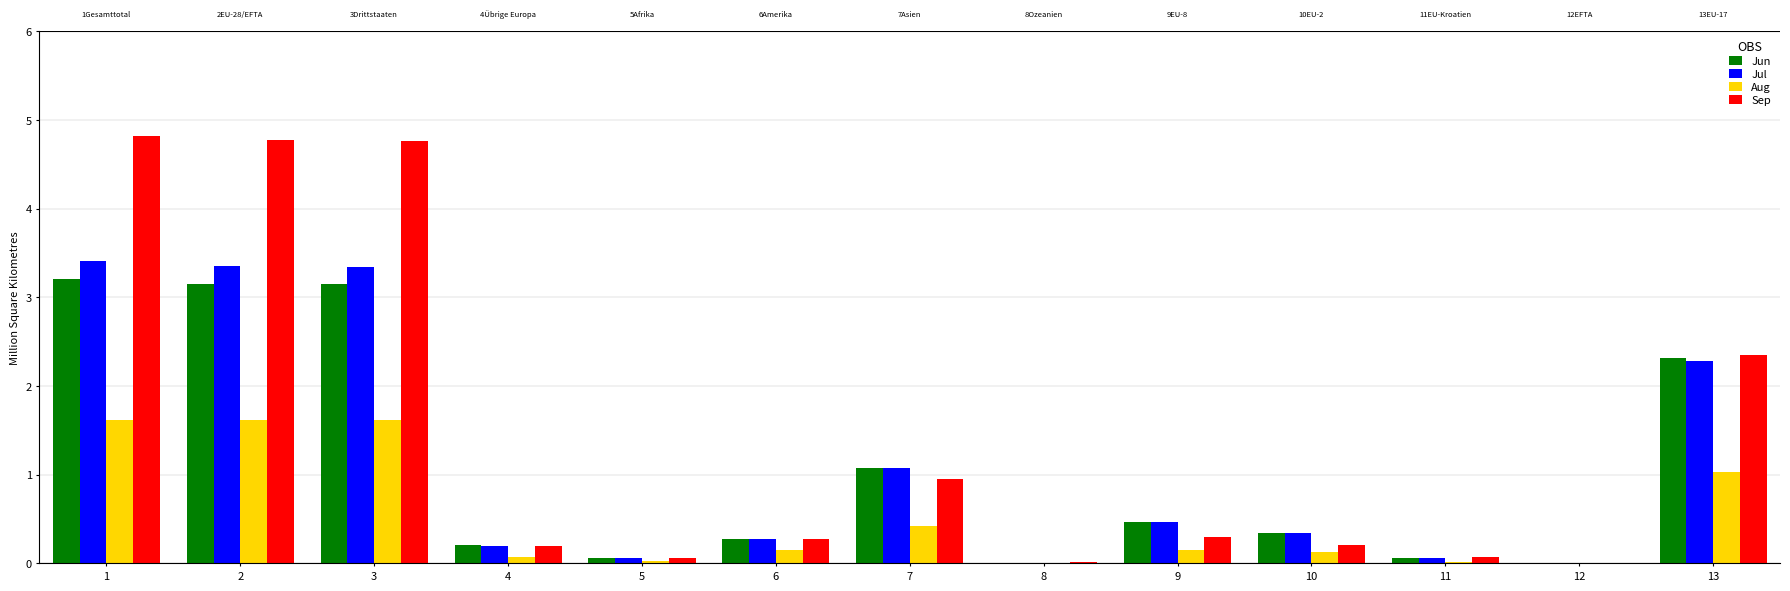

Does the chart contain stacked bars?

No